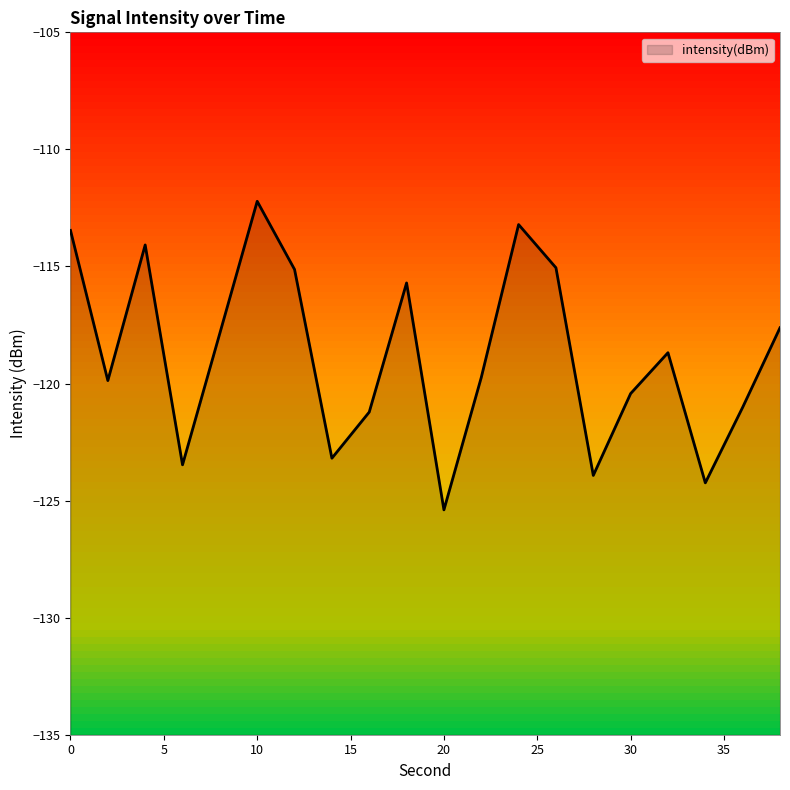

What is the sum of all values?

-2375.5